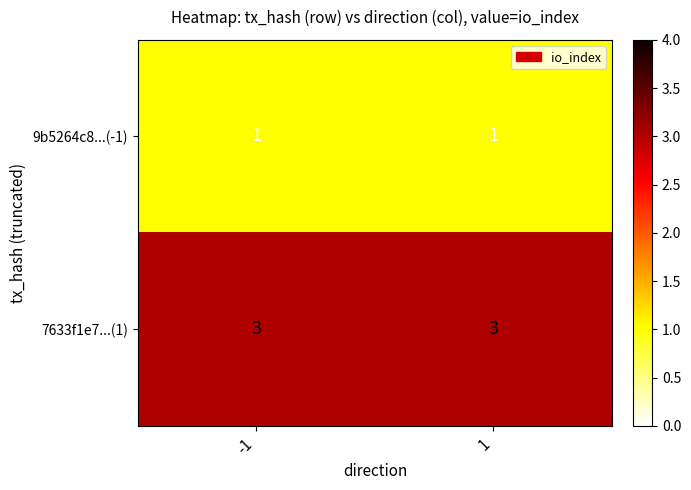

The value of 7633f1e7...(1) at 1 is 3. True or false?

True